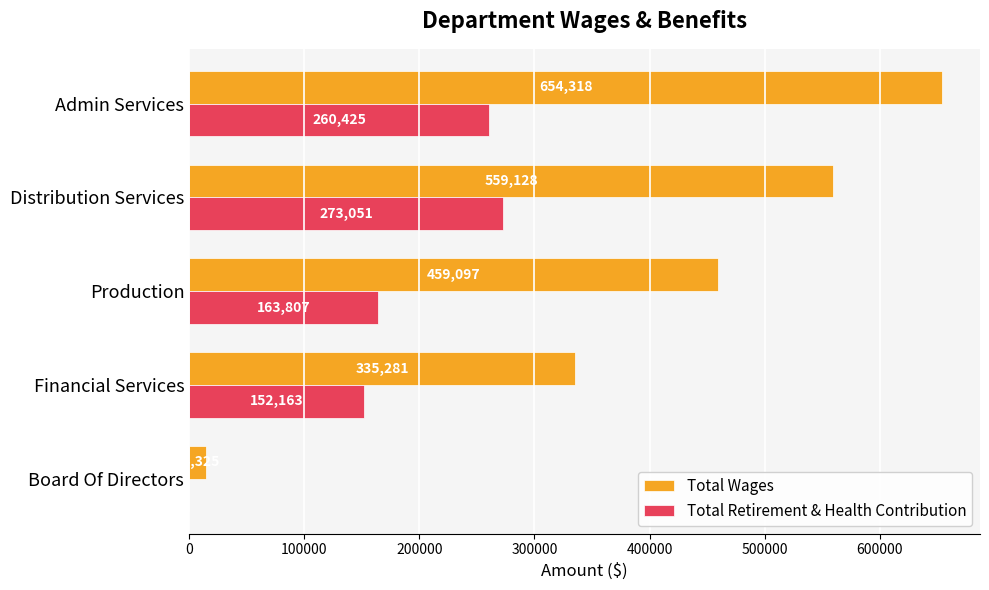

At which category is the sum across all series the highest?

Admin Services